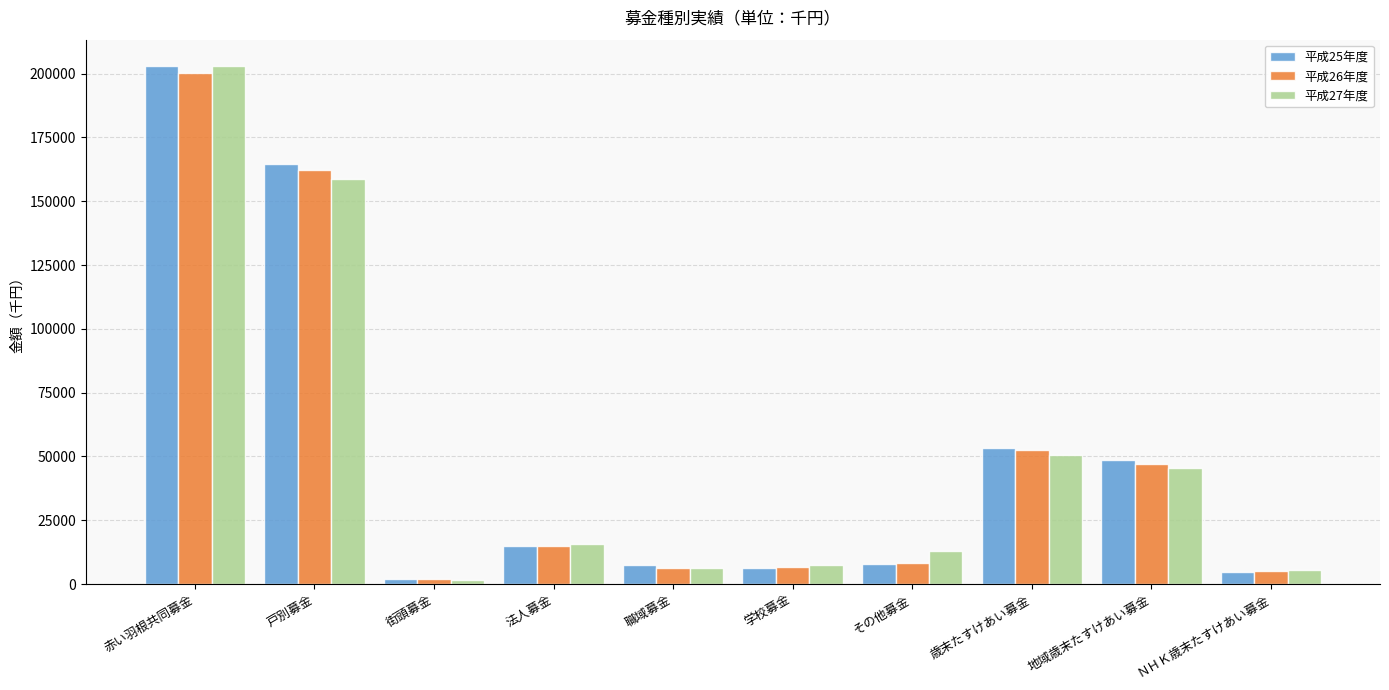

At which label does 平成25年度 reach its peak?

赤い羽根共同募金